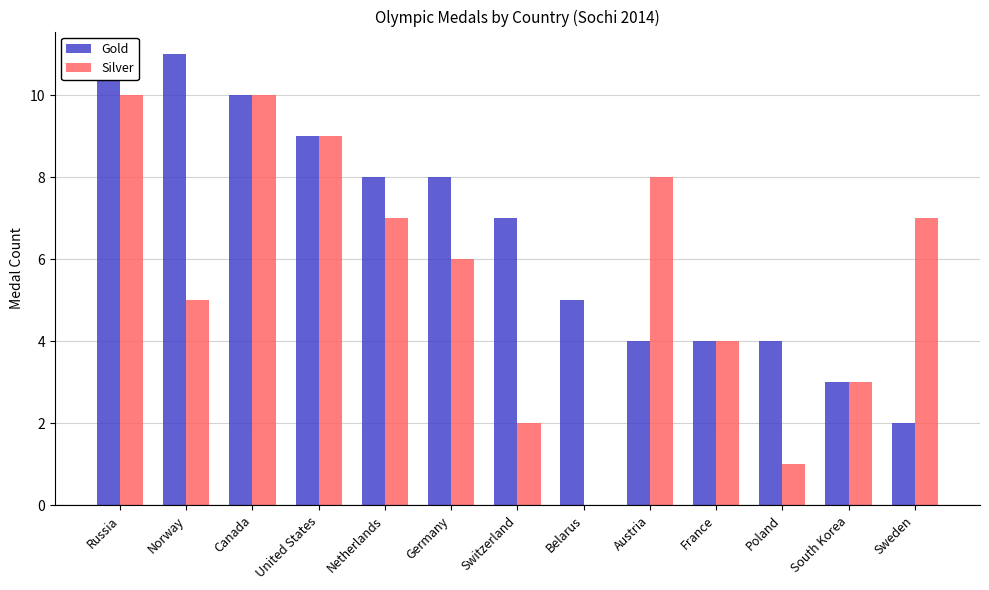

How many categories are shown in the chart?

13